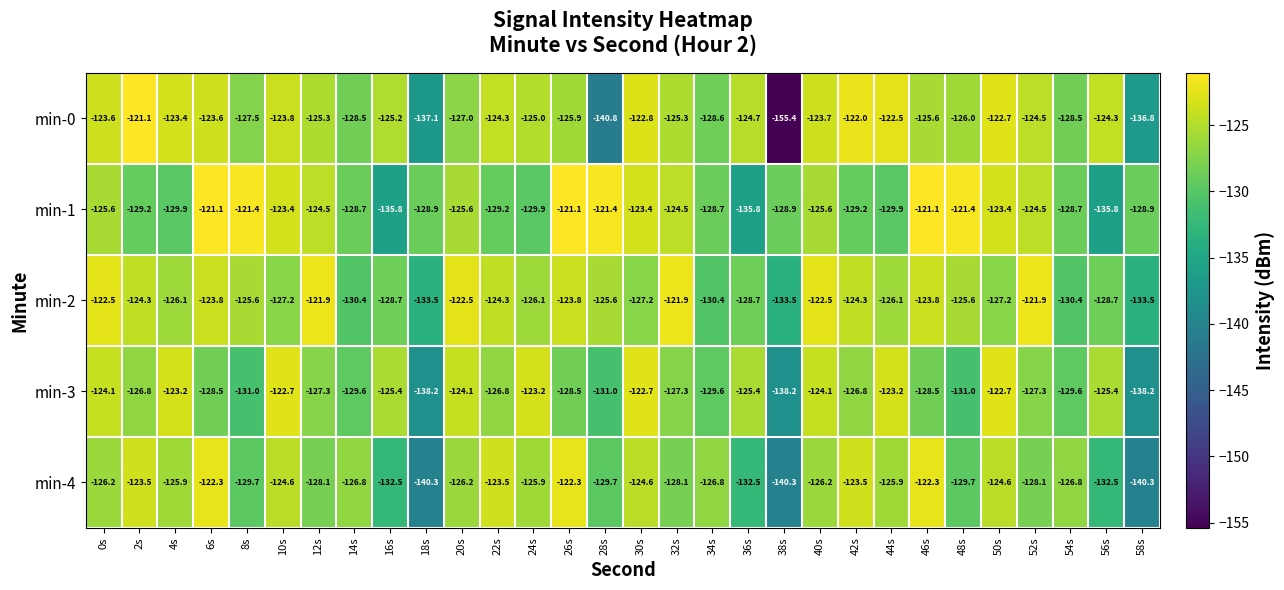

Rank the series at 32s from lowest to highest value.

min-4, min-3, min-0, min-1, min-2